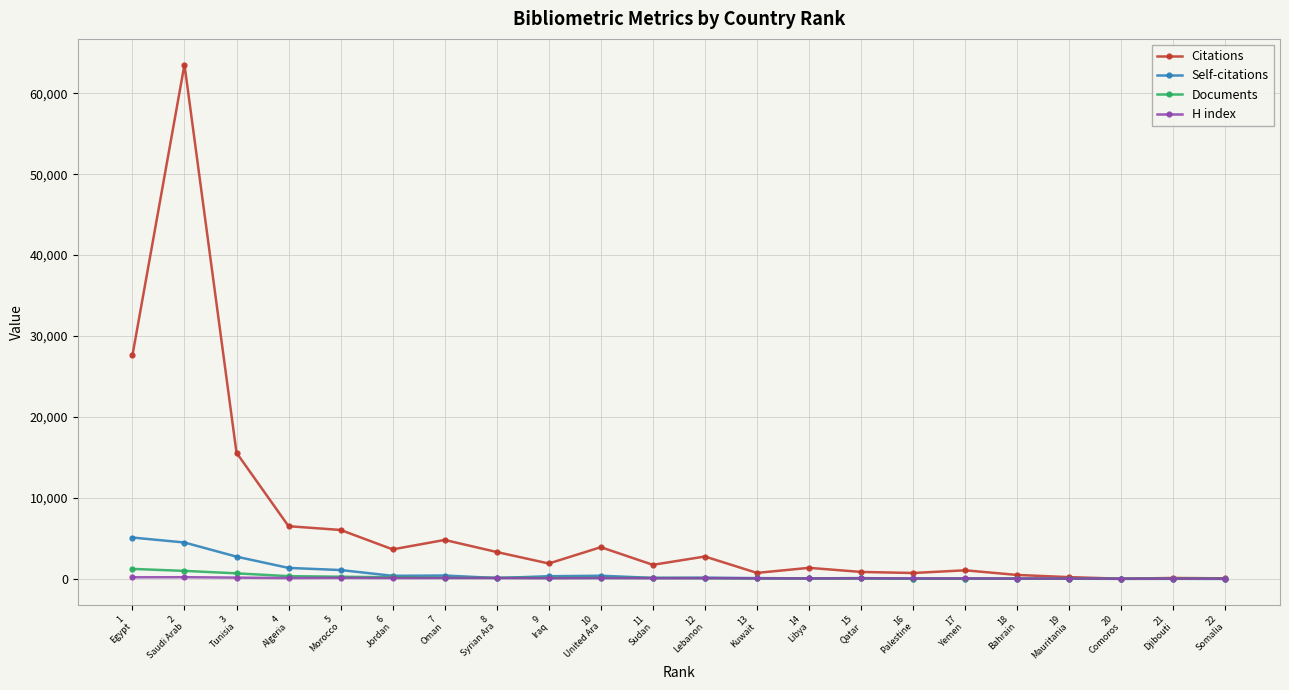

Is it true that Citations equals 4808 at 7
Oman?

True